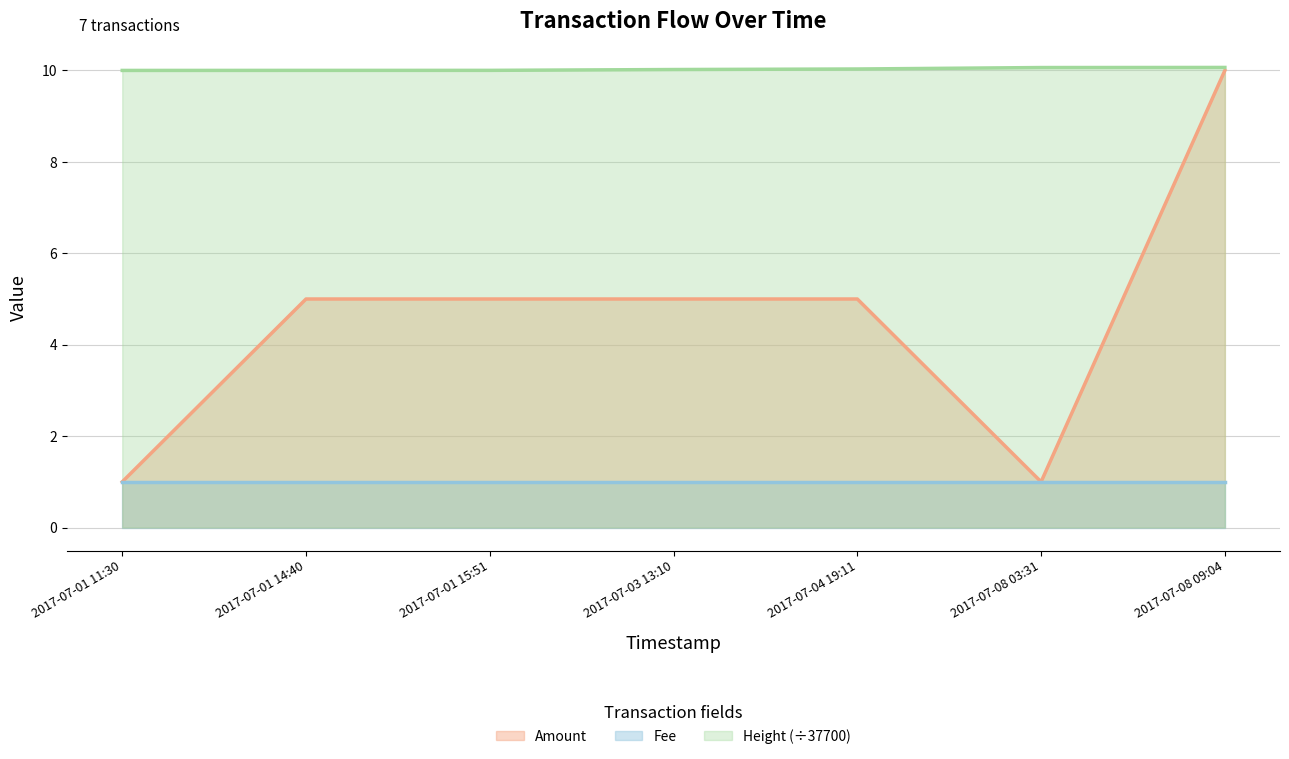

What is the difference between the highest and lowest values at 2017-07-04 19:11?

9.0